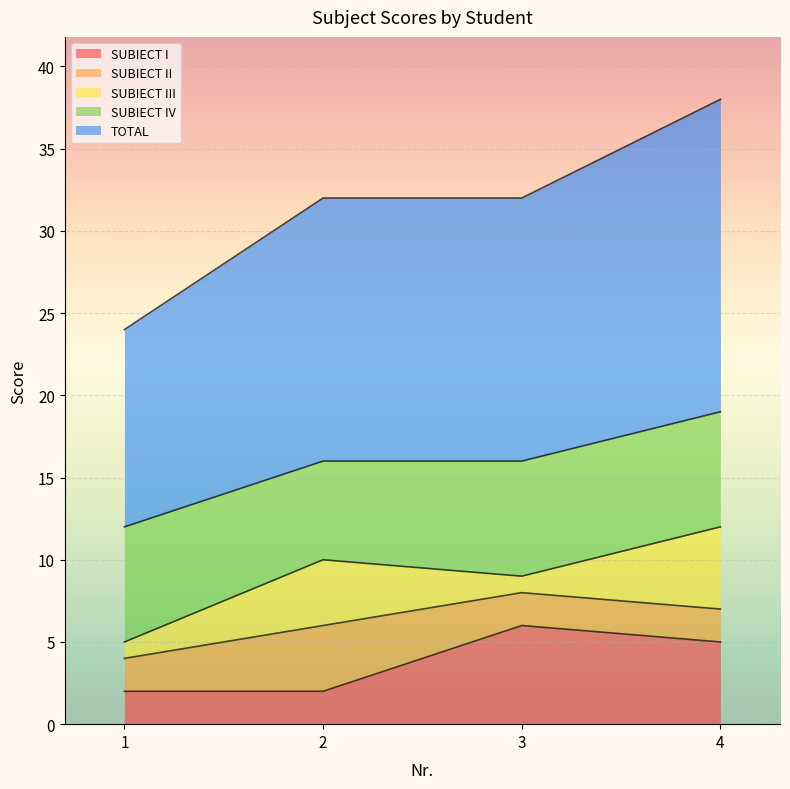

True or false: TOTAL has a value of 7 at 3.

False